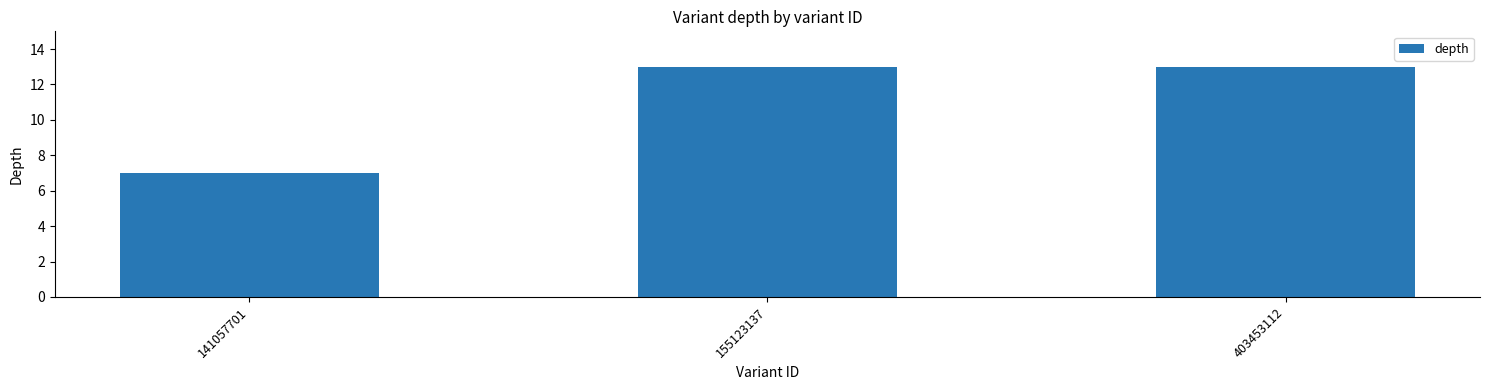

How many values are below 13?

1